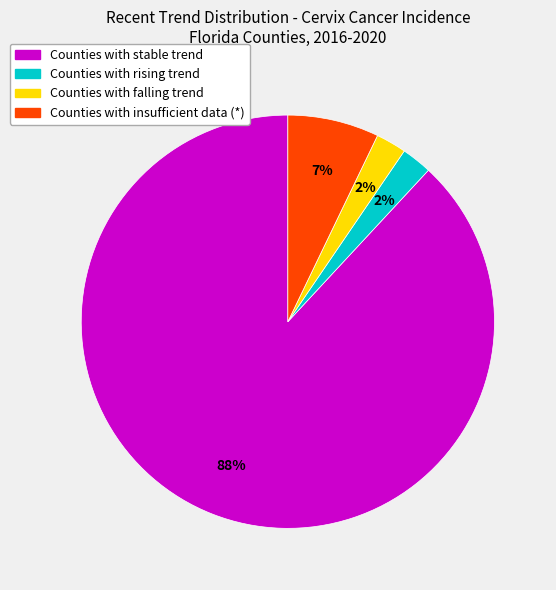

Is there a majority slice in this chart?

Yes